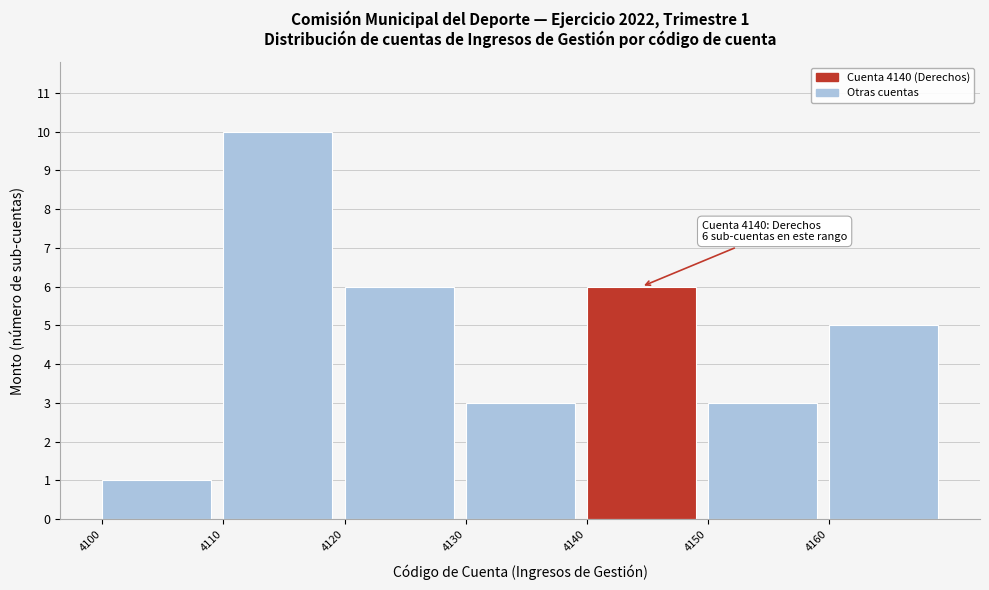

Over which range of the x-axis is the bar tallest?

4110 to 4120